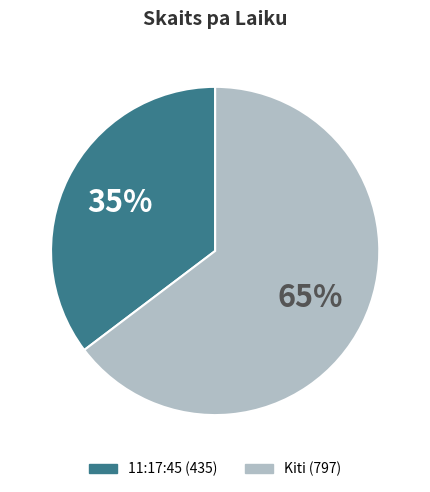

To the nearest percent, what is the average slice percentage?

50%